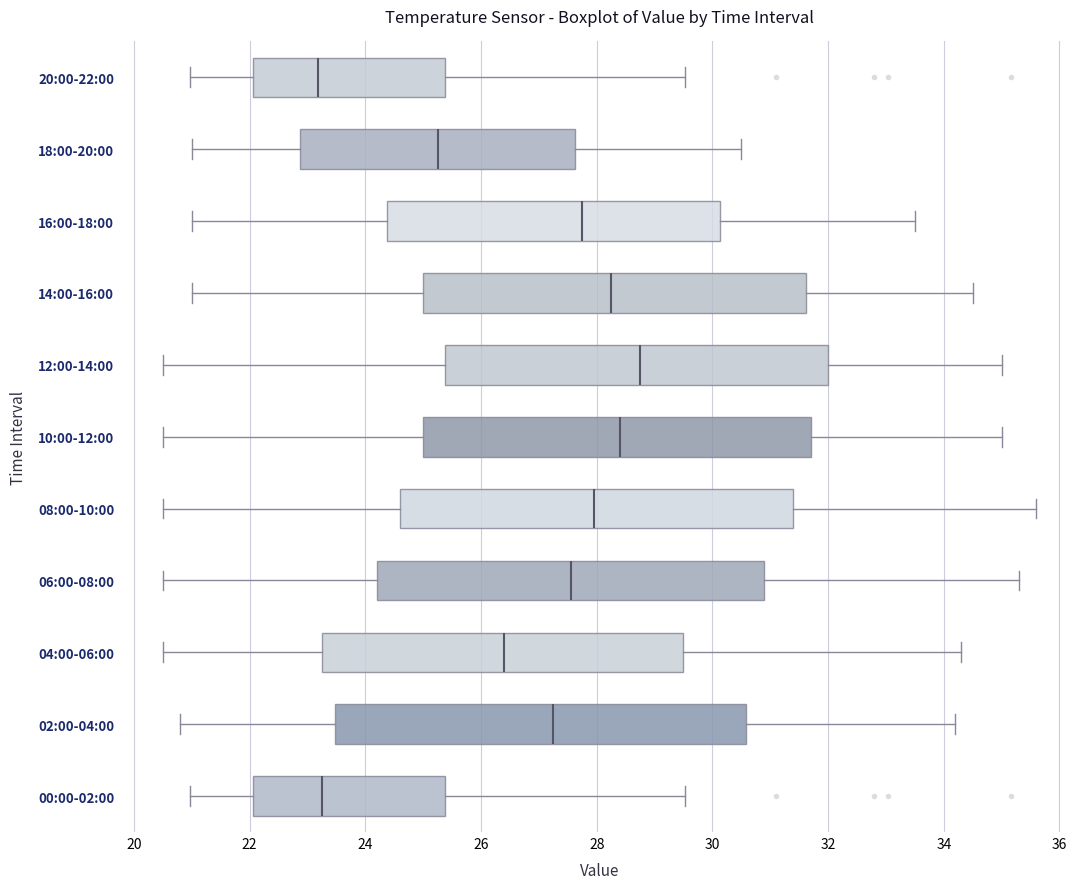

Comparing the boxes themselves (not the whiskers), which one is the widest?

02:00-04:00